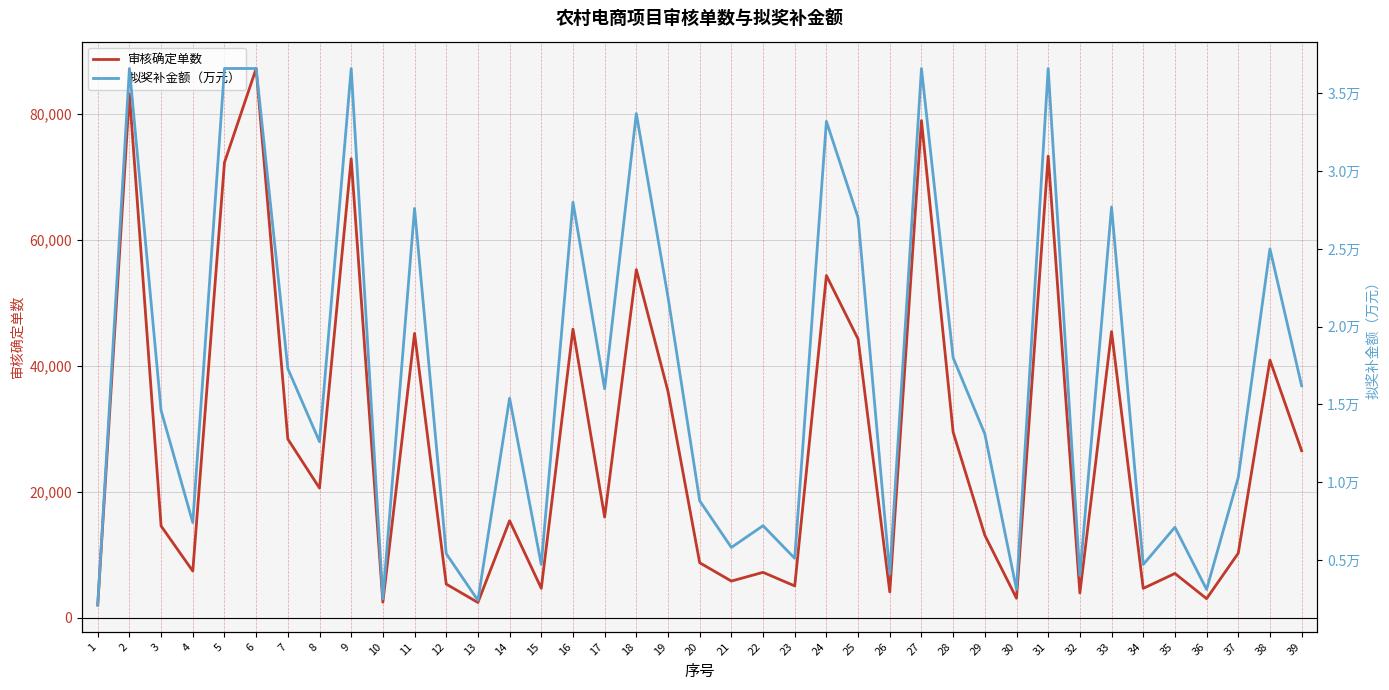

Which series has the largest total across all categories?

审核确定单数